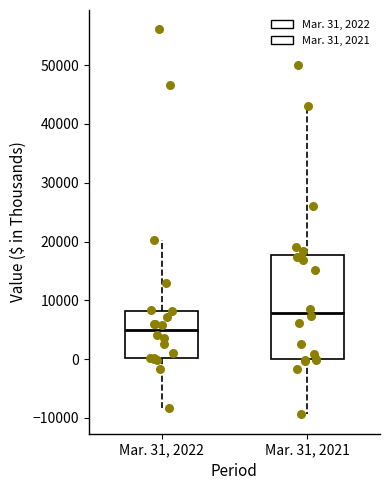

Which box has the highest median line?

Mar. 31, 2021